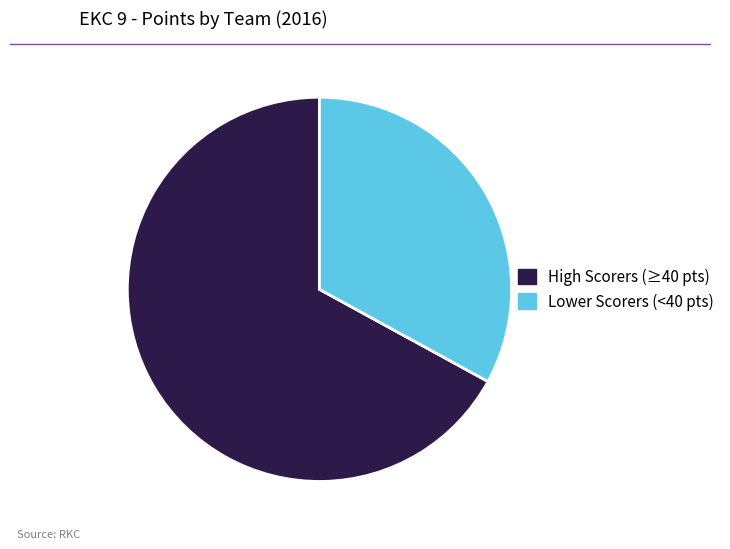

Which slice is the largest?

High Scorers (≥40 pts)